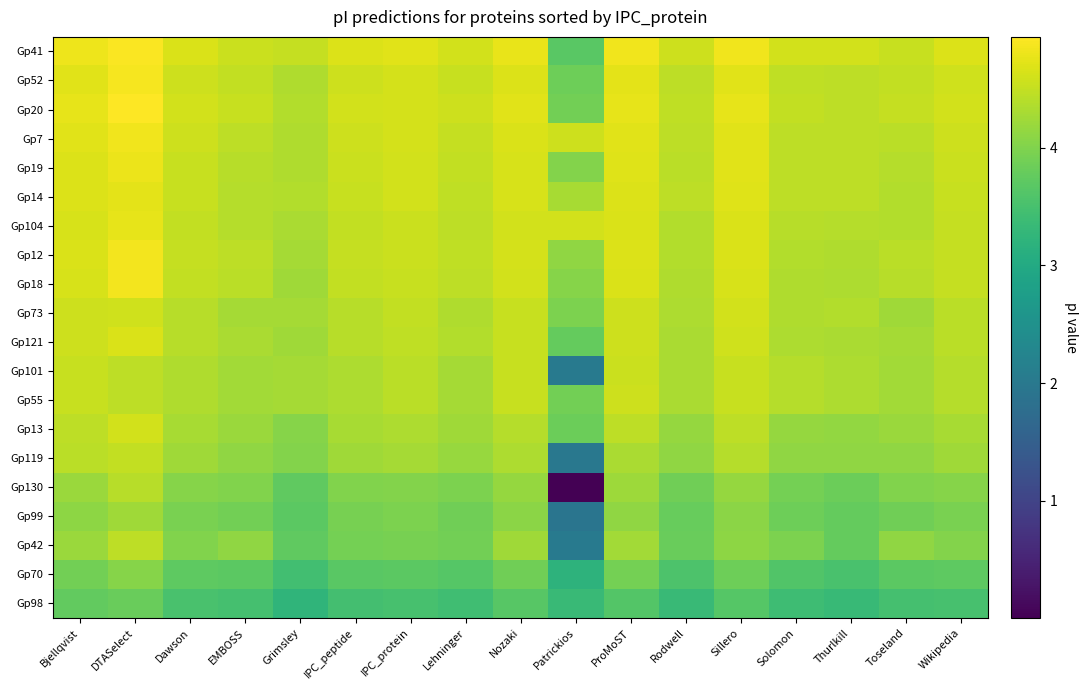

Count the number of categories in the chart.

17